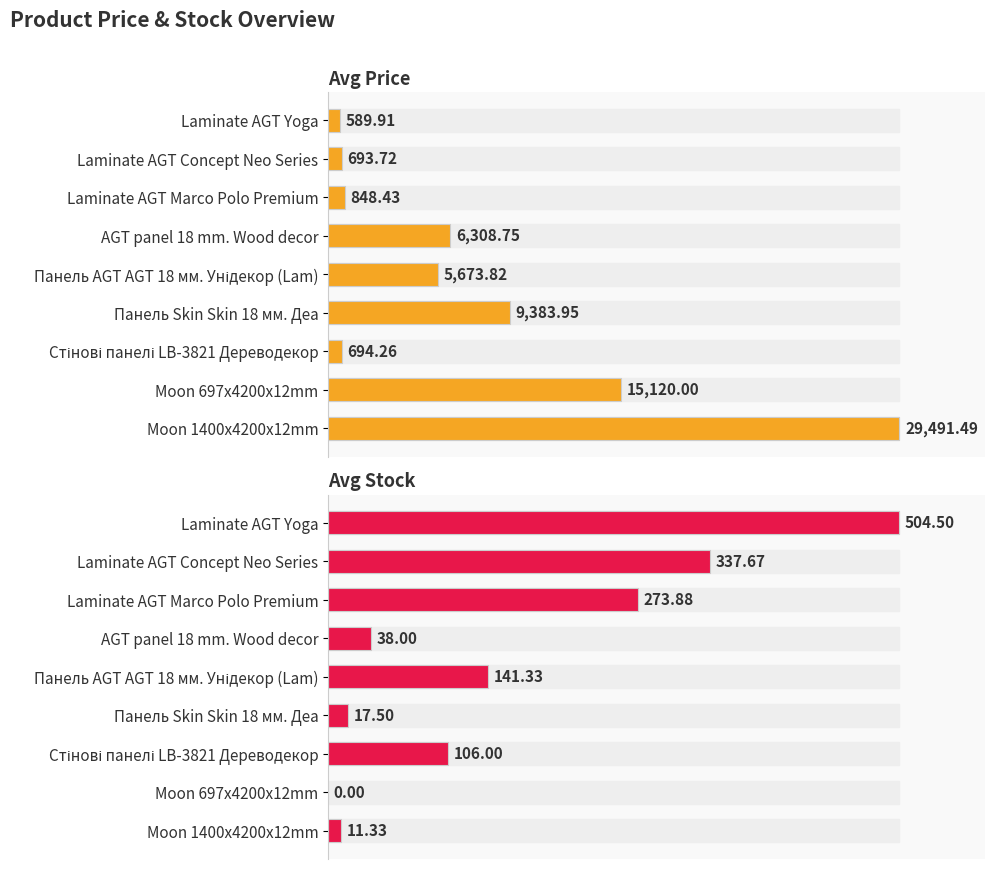

How many data points in Avg Stock are less than 21?

4